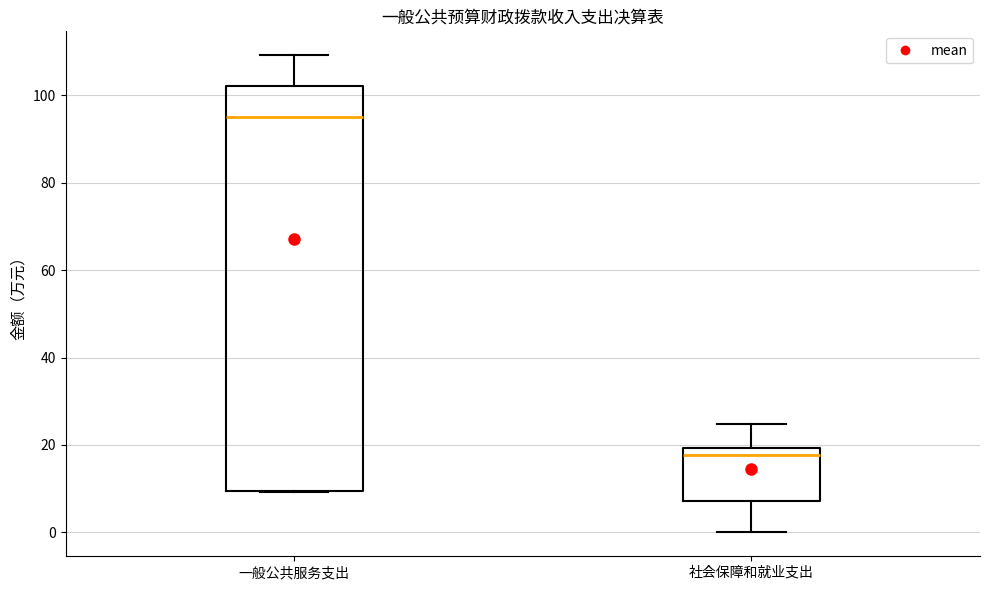

Which box has the highest median line?

一般公共服务支出